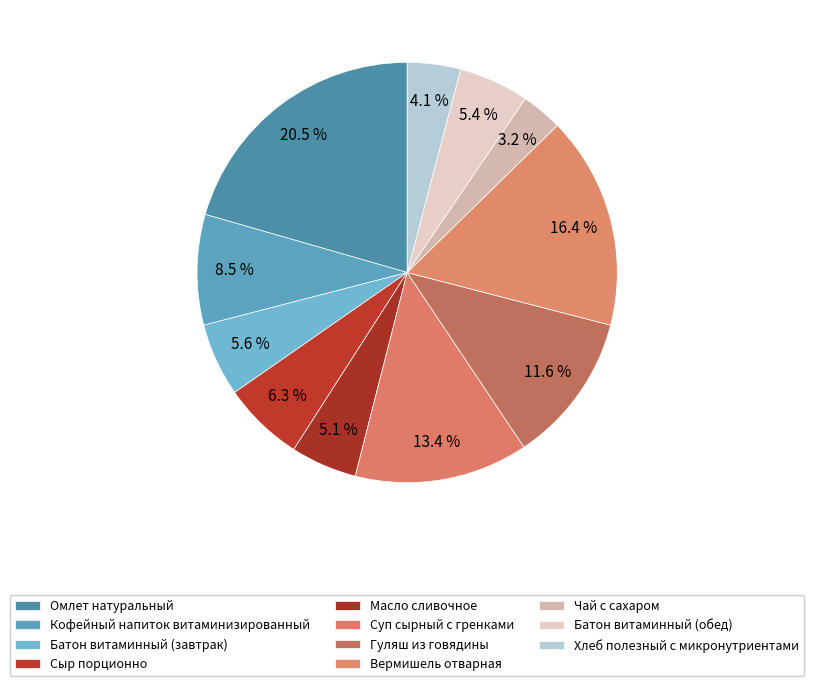

How many slices are in this pie chart?

11